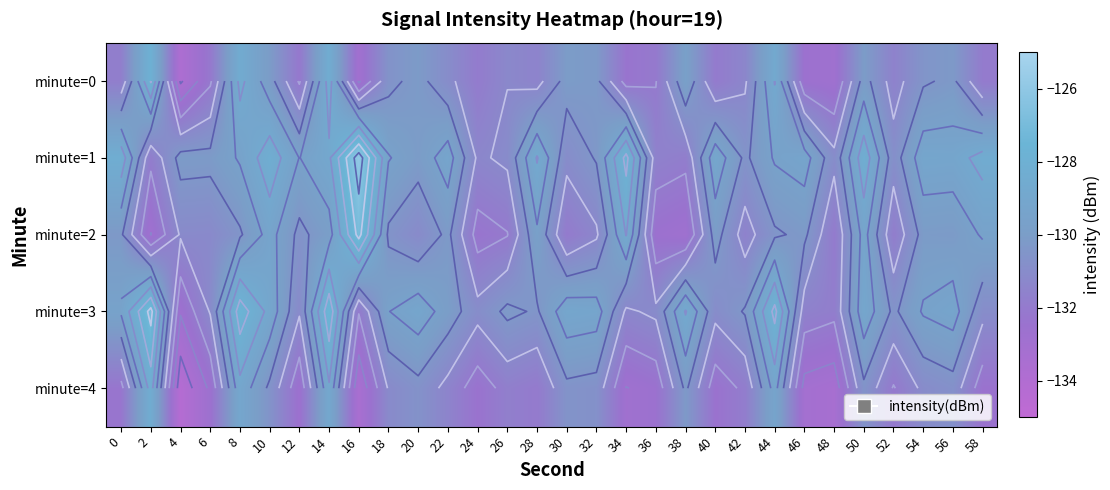

The value of minute=2 at 26 is -132.0. True or false?

True